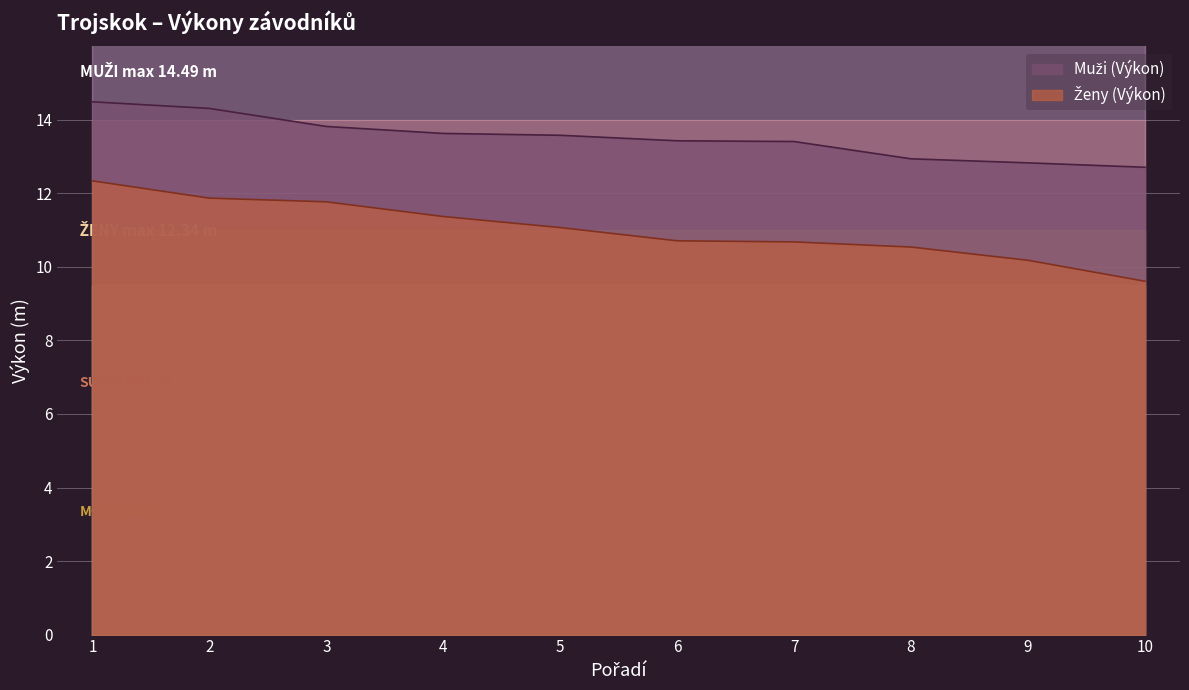

What are all the series names shown in the legend?

Muži (Výkon), Ženy (Výkon)